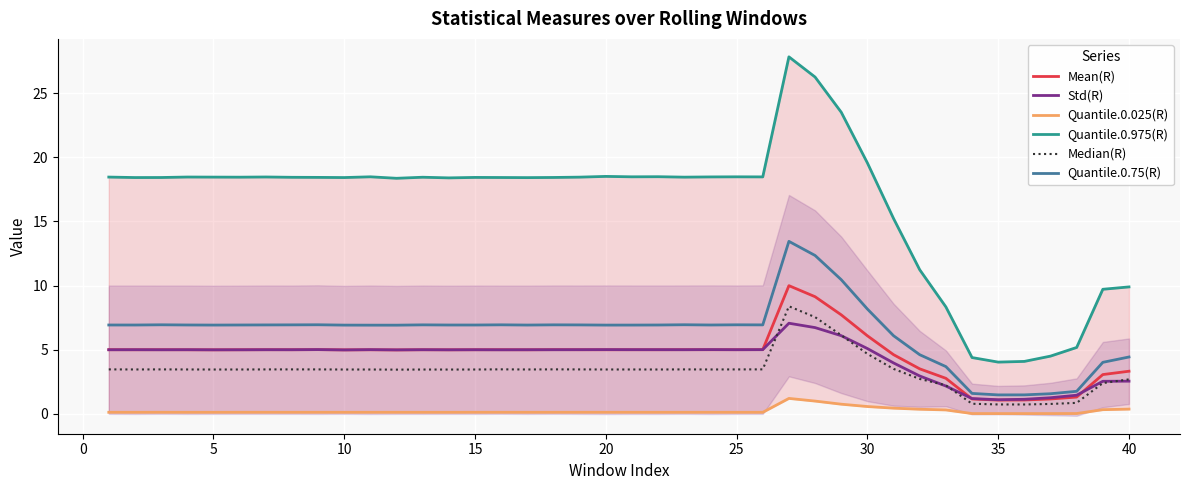

What is the difference between the maximum and second lowest values in the Quantile.0.025(R) series?

1.2